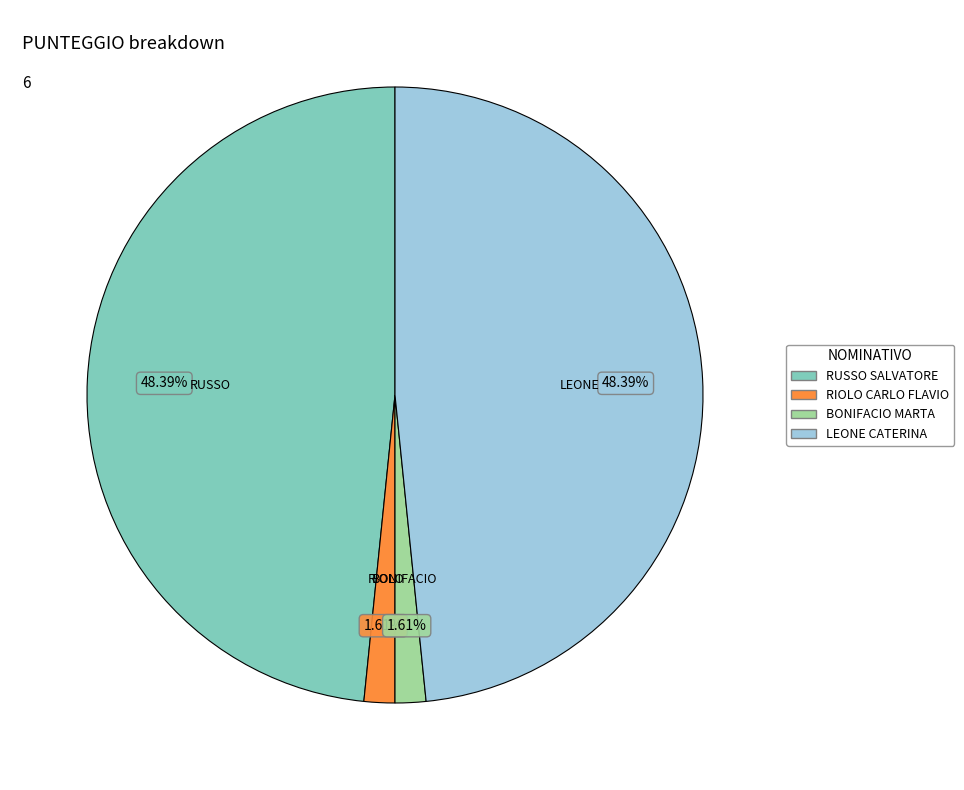

Approximately how many times larger is the value at RIOLO CARLO FLAVIO compared to BONIFACIO MARTA?

1.0